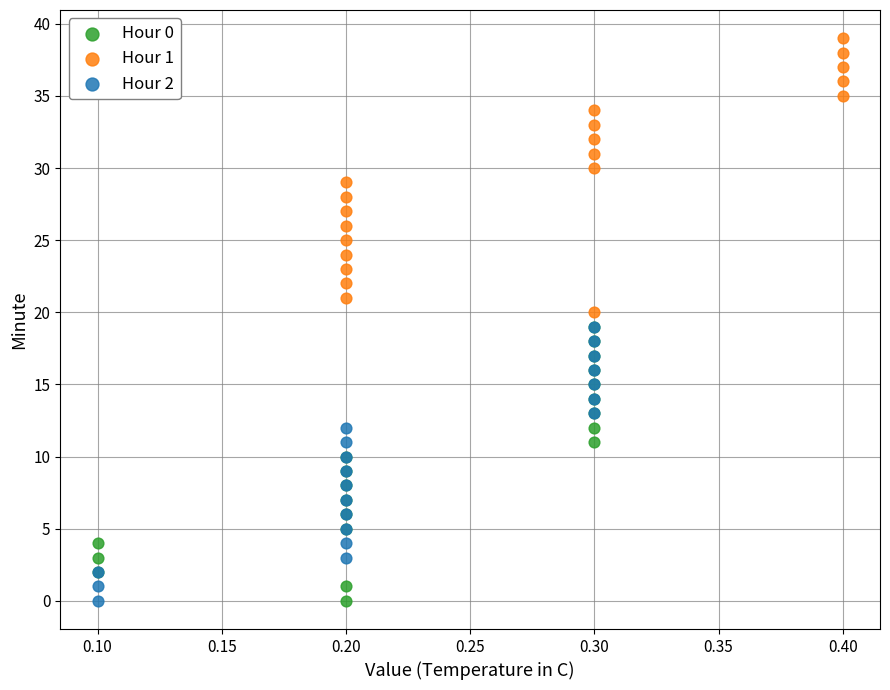

What are all the series names shown in the legend?

Hour 0, Hour 1, Hour 2